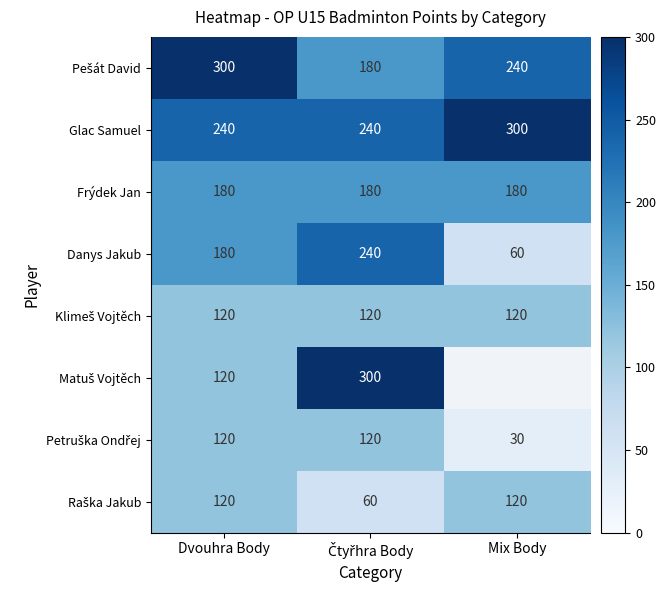

Is it true that Glac Samuel equals 300 at Mix Body?

True